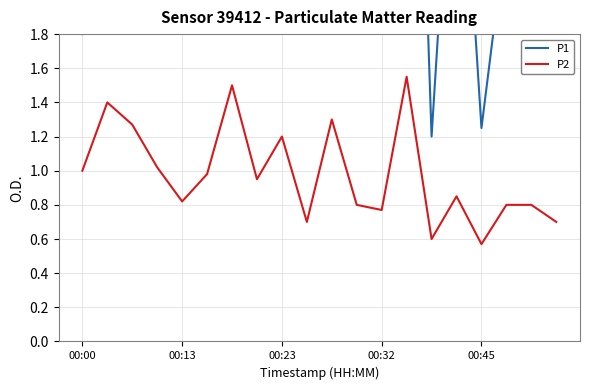

What is the spread (max minus min) of values at 17?

1.6